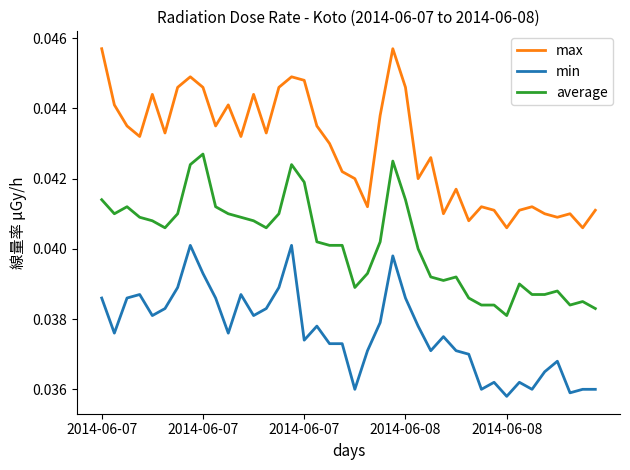

True or false: max and average intersect in this chart.

False